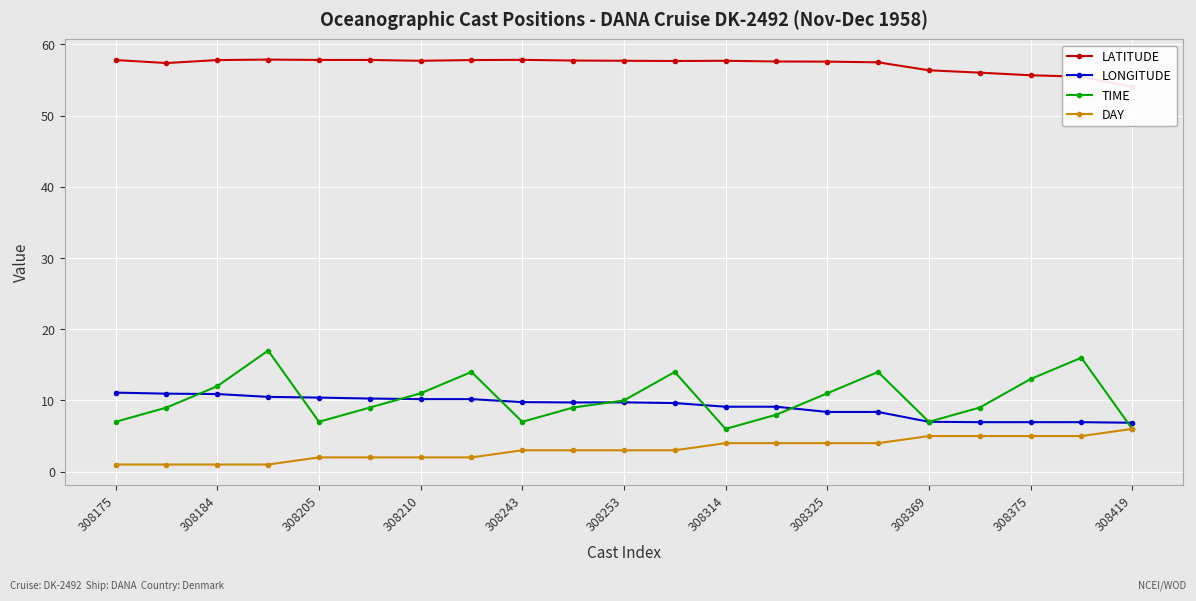

Read the LONGITUDE value at 308210.

10.2